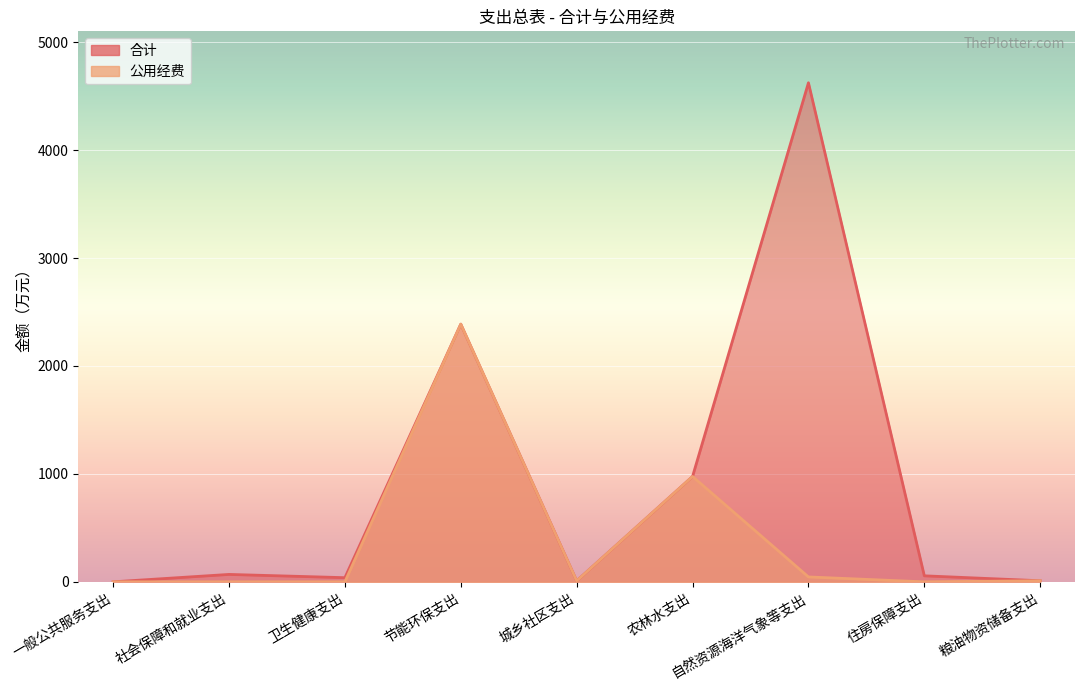

True or false: 公用经费 has more than 0 points higher than both neighbors.

True